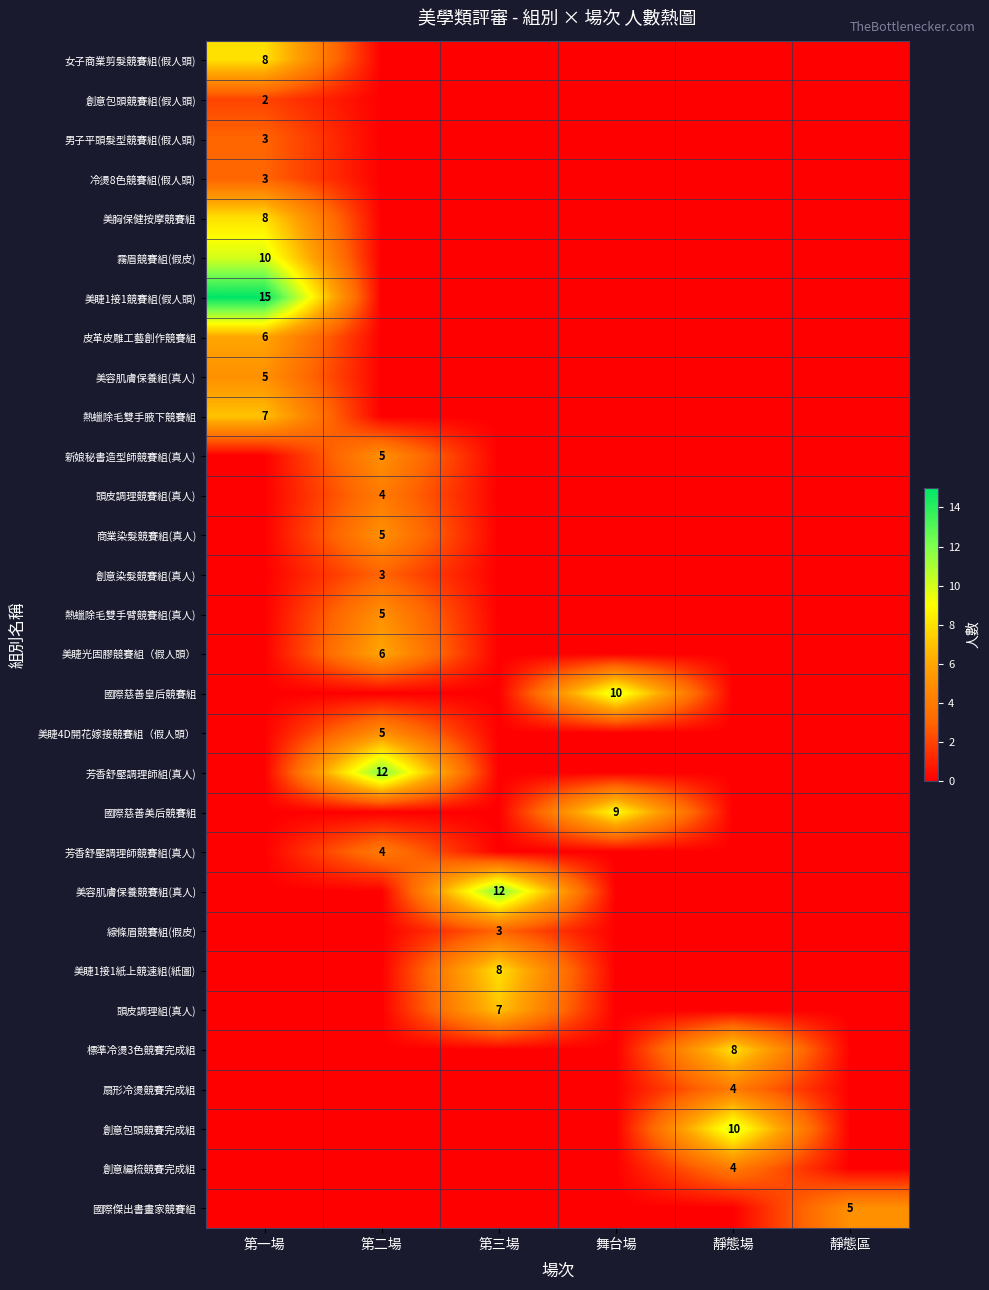

Count the number of data series in this chart.

30